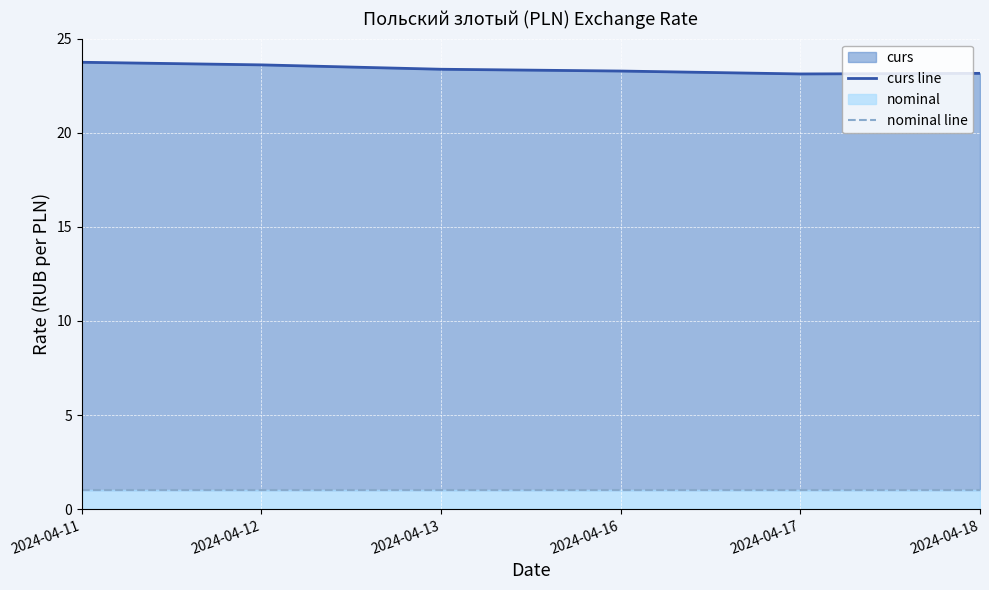

List the series in order of their peak value, highest first.

curs line, nominal line